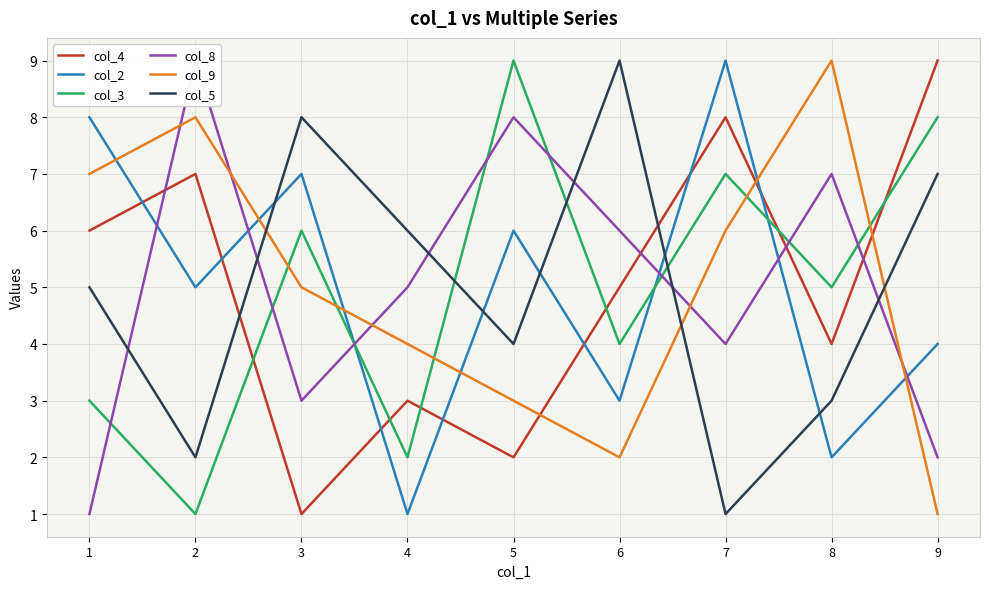

Reading left to right, what are all the values shown in this chart?

col_4: 6	7	1	3	2	5	8	4	9
col_2: 8	5	7	1	6	3	9	2	4
col_3: 3	1	6	2	9	4	7	5	8
col_8: 1	9	3	5	8	6	4	7	2
col_9: 7	8	5	4	3	2	6	9	1
col_5: 5	2	8	6	4	9	1	3	7